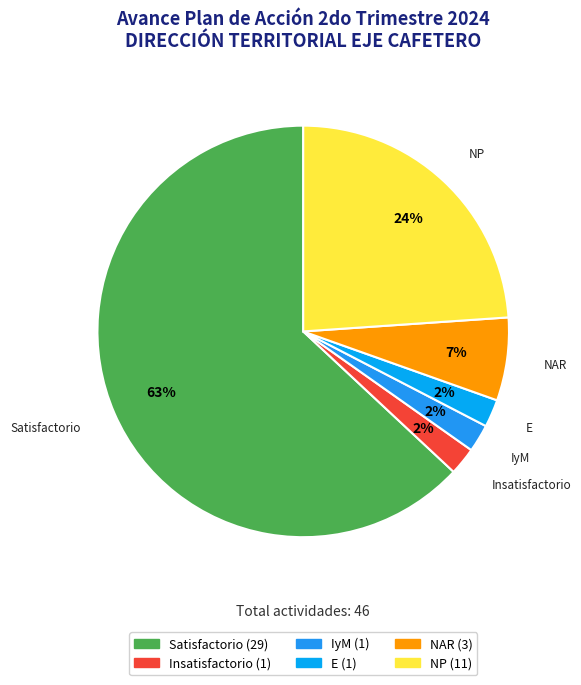

How many slices are in this pie chart?

6